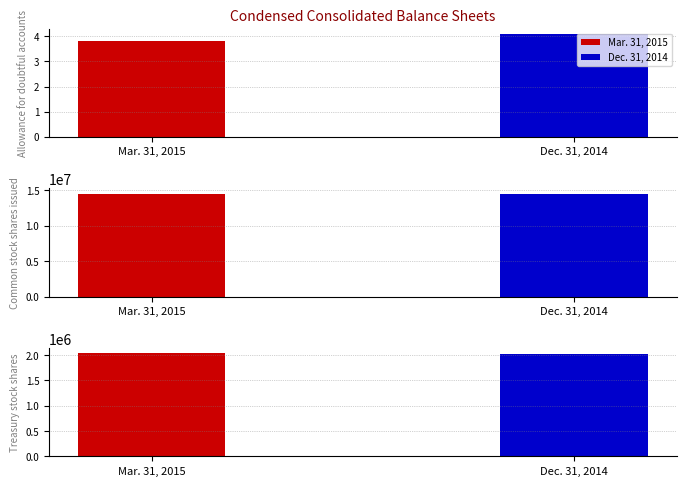

What is the total value across all series at Treasury stock shares?

4047940.0